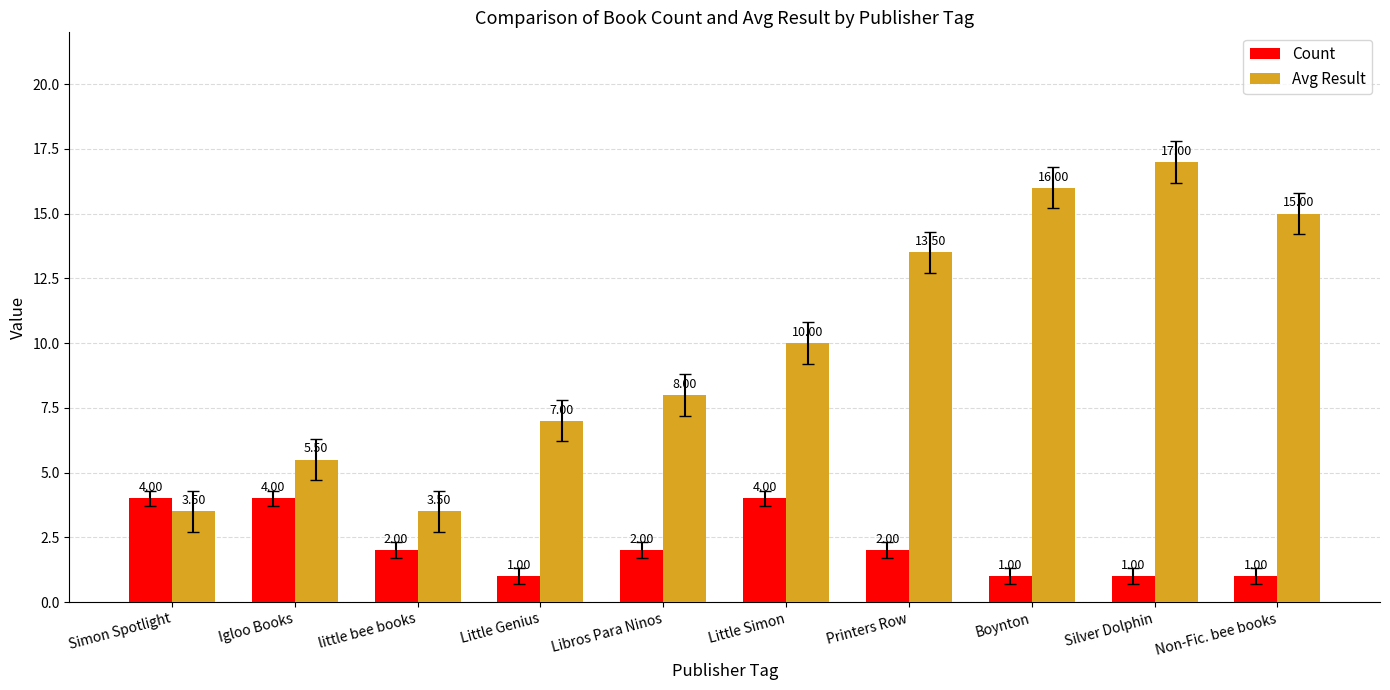

At which label does Count first exceed 2?

Simon Spotlight